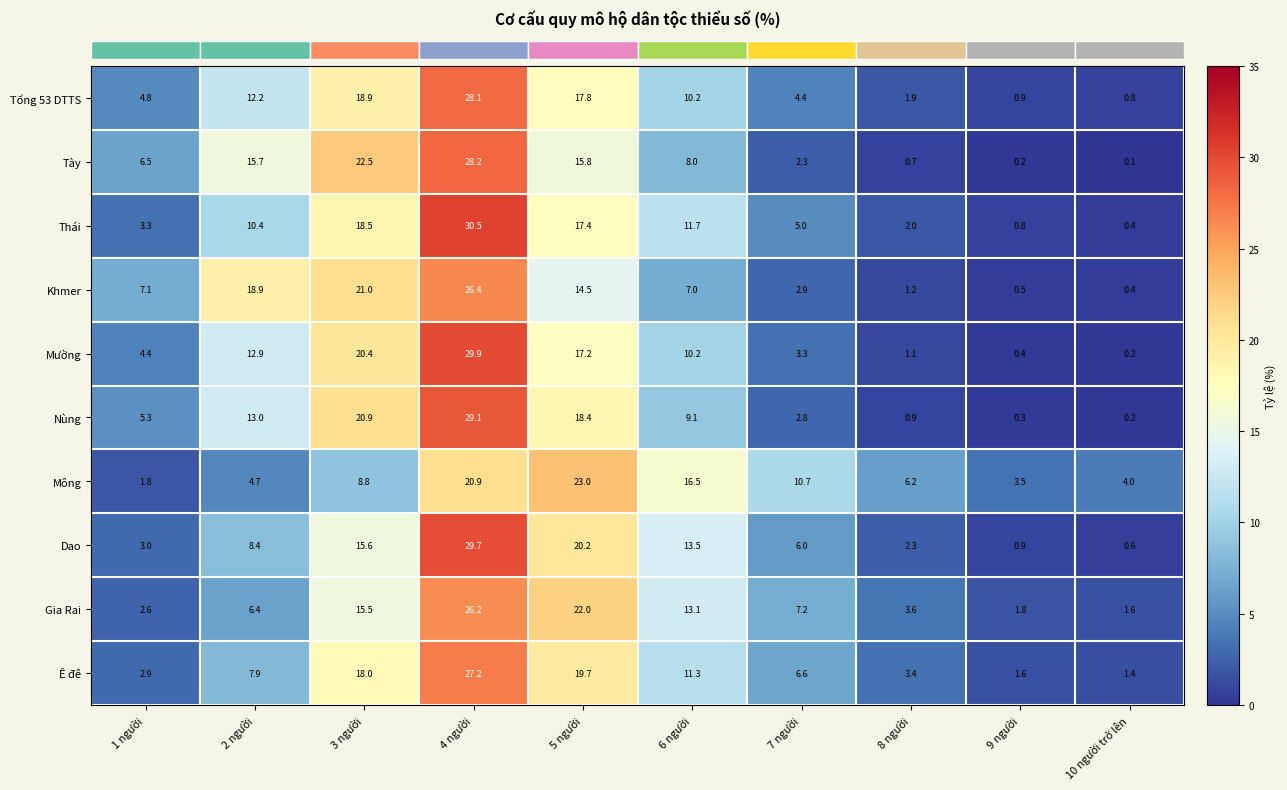

At which label does Ê đê first exceed 7?

2 người